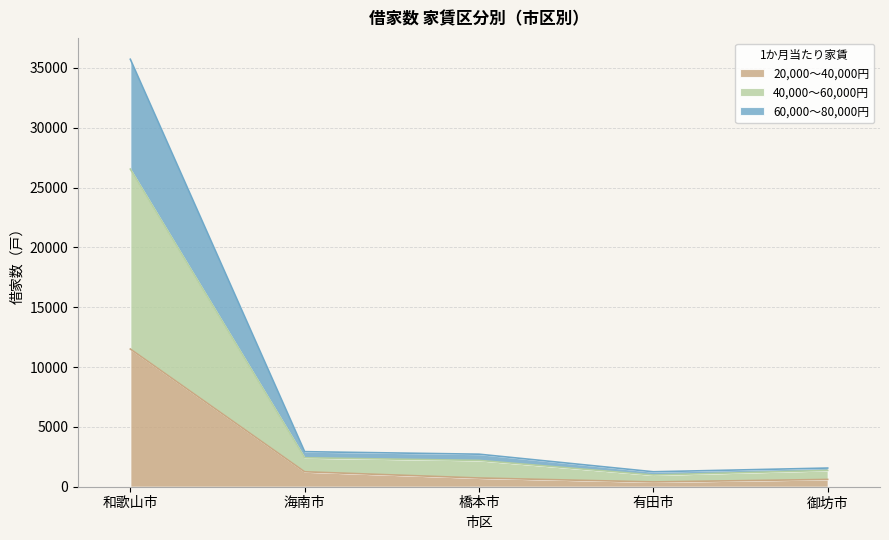

Which category has the lowest value in the 60,000～80,000円 series?

有田市